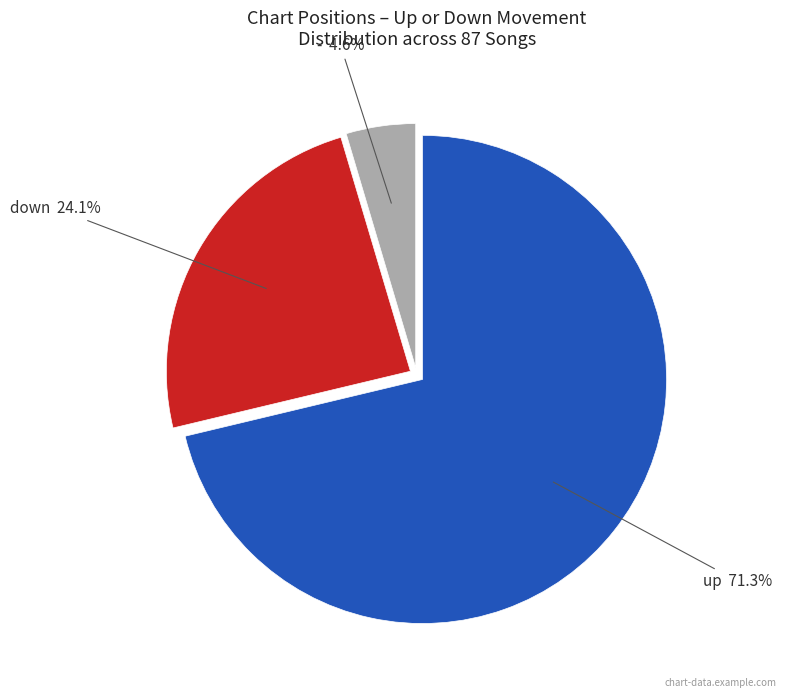

Is there any slice that represents more than half of the pie?

Yes